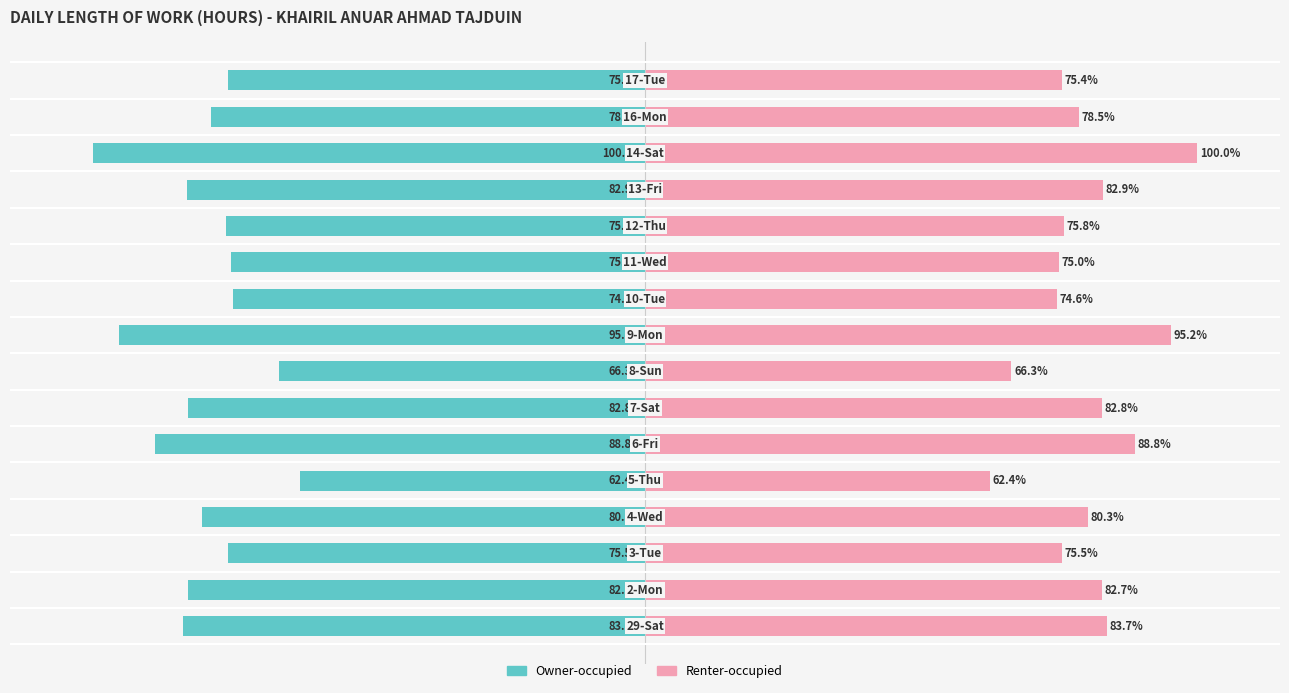

Reading left to right, what are all the values shown in this chart?

Length Of Work (Owner style): -83.7	-82.7	-75.5	-80.3	-62.4	-88.8	-82.8	-66.3	-95.2	-74.6	-75.0	-75.8	-82.9	-100.0	-78.5	-75.4
Length Of Work (Renter style): 83.7	82.7	75.5	80.3	62.4	88.8	82.8	66.3	95.2	74.6	75.0	75.8	82.9	100.0	78.5	75.4